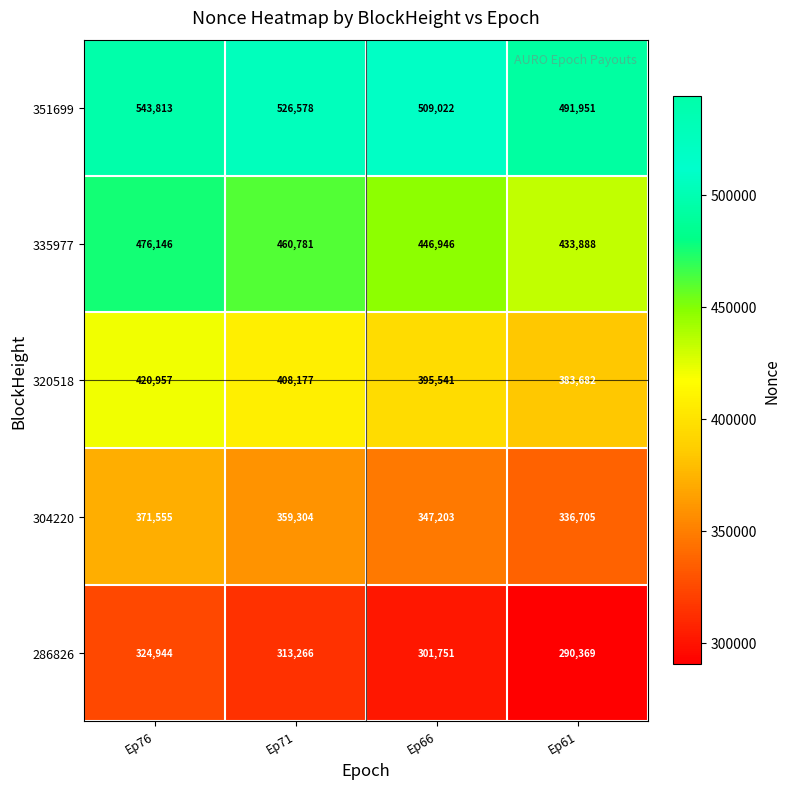

At which category does the chart reach its minimum across all series?

Ep61